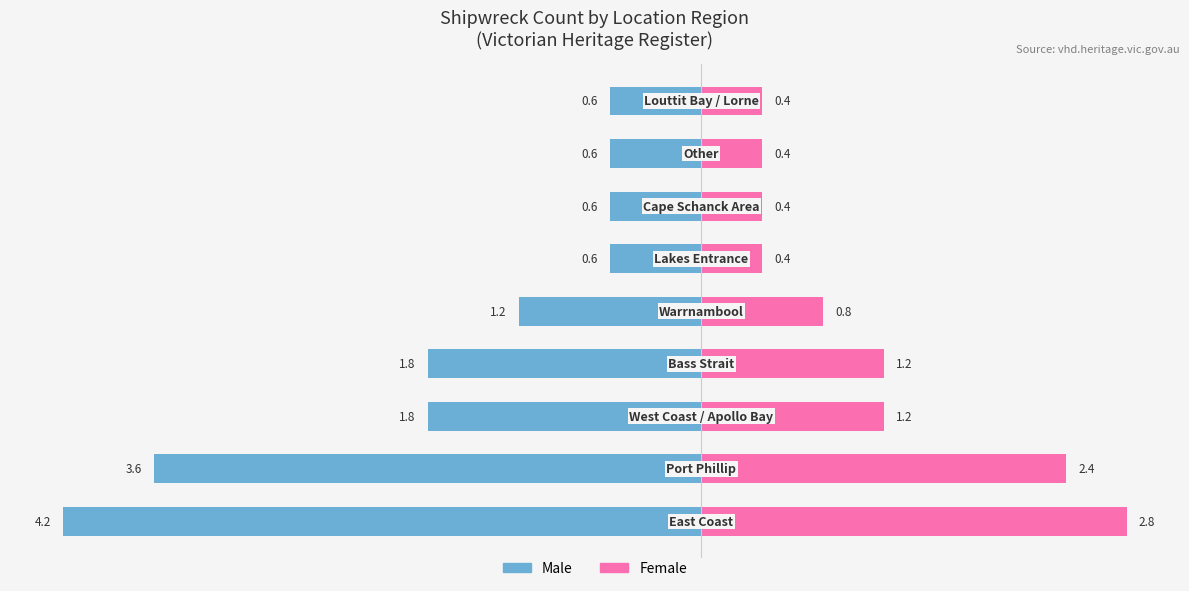

Is it true that Male equals -0.6 at 5?

True